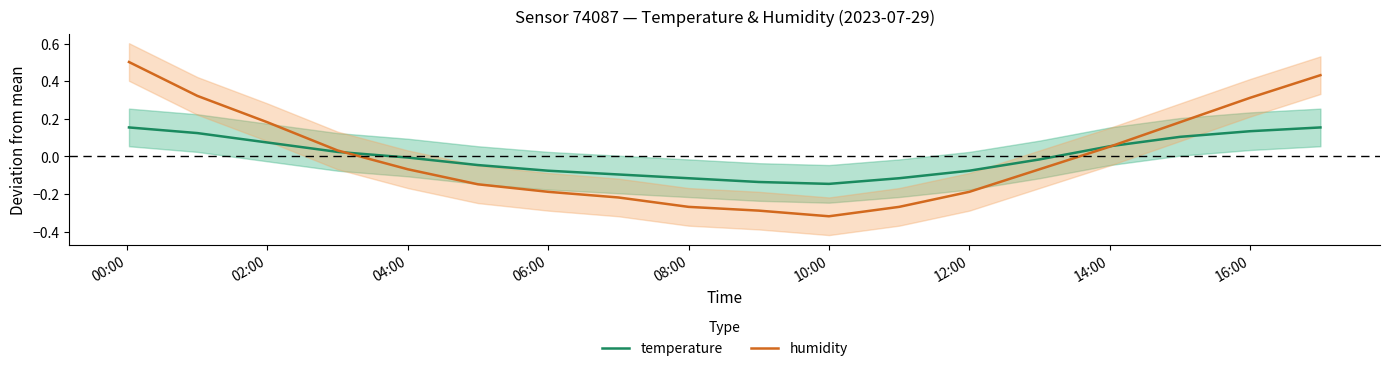

How many positive values does the humidity series have?

8